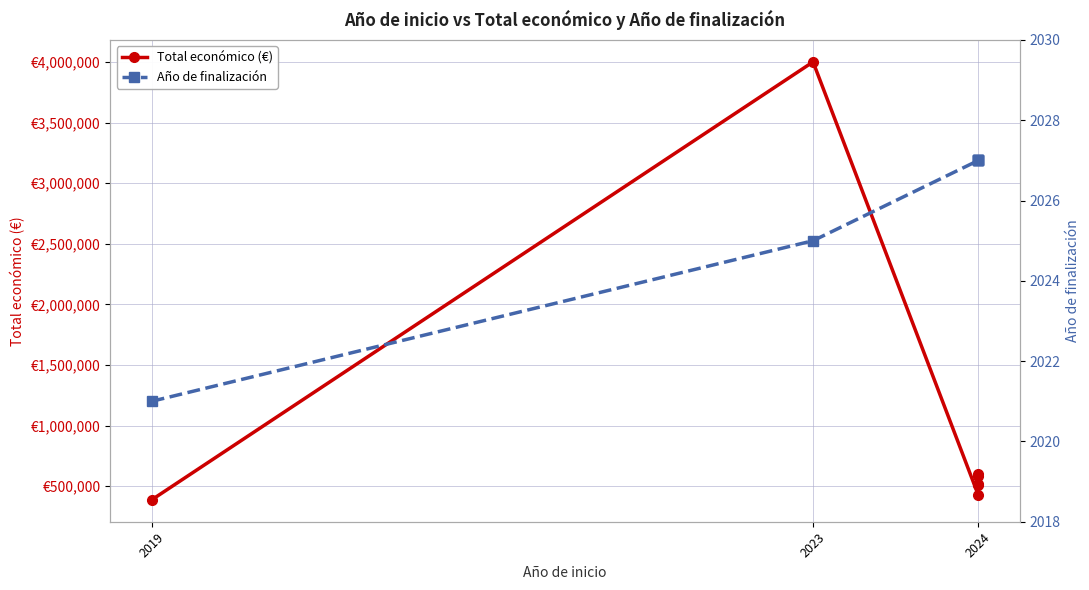

True or false: Año de finalización has more than 2 interior local peaks.

False